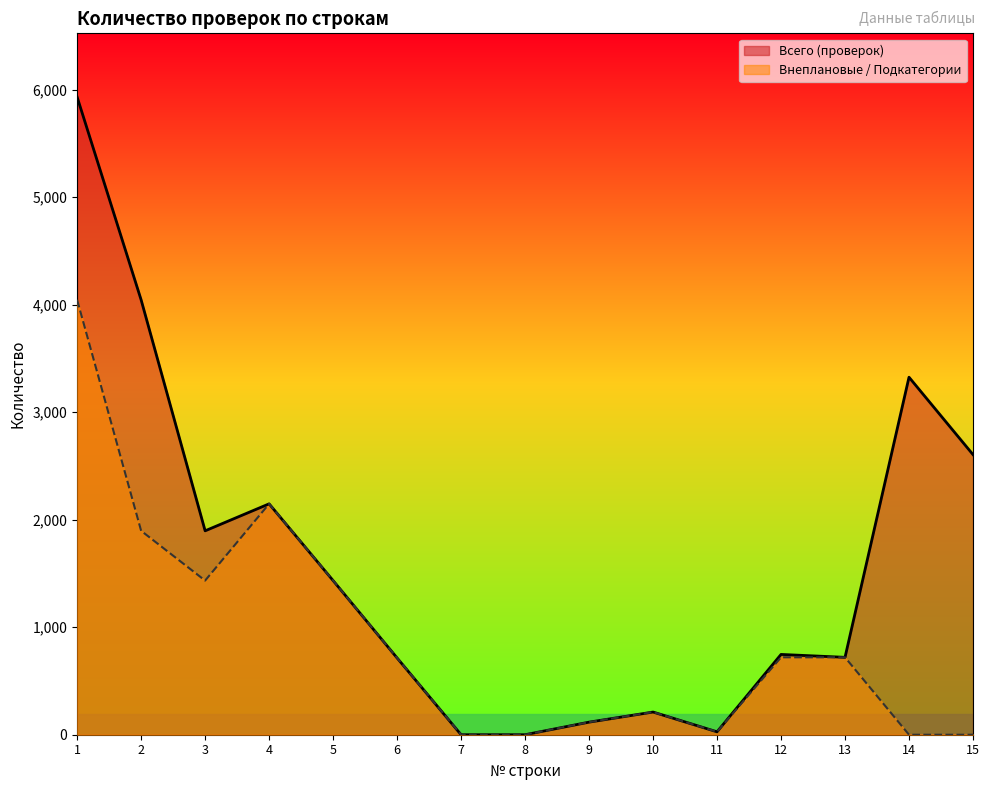

True or false: Внеплановые / Подкатегории and Всего (проверок) intersect in this chart.

False